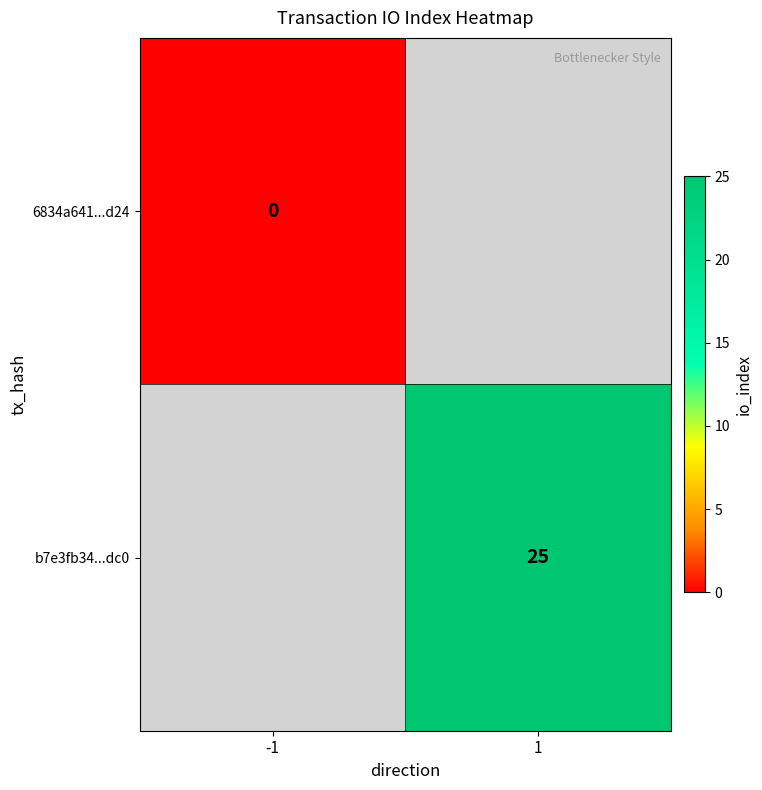

Rank the categories by b7e3fb34...dc0 value from highest to lowest.

-1, 1